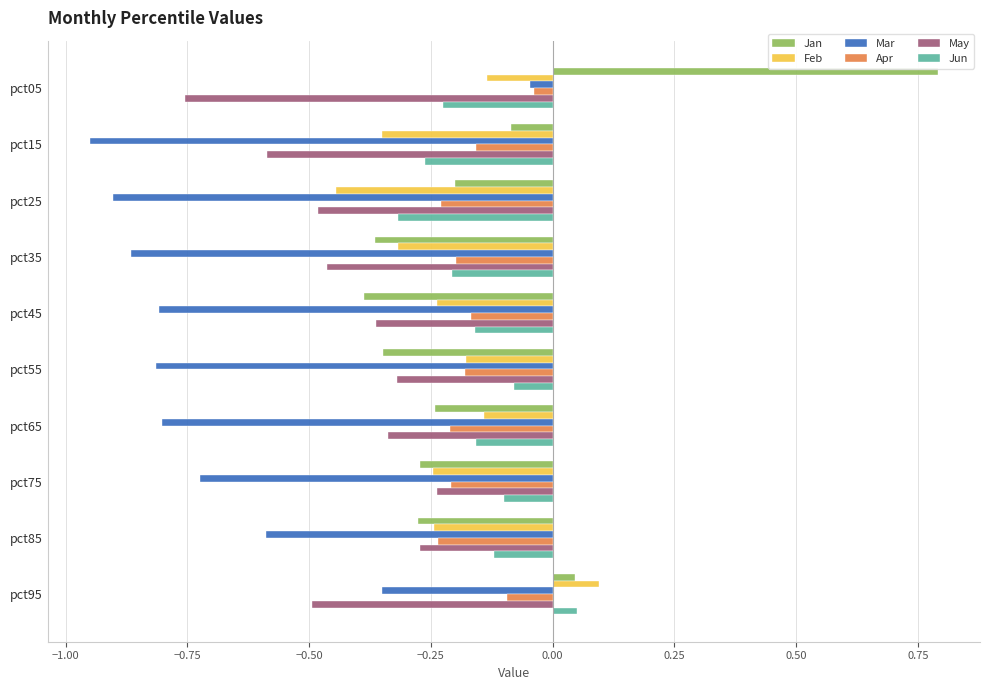

Is it true that Mar equals -0.5 at pct95?

False